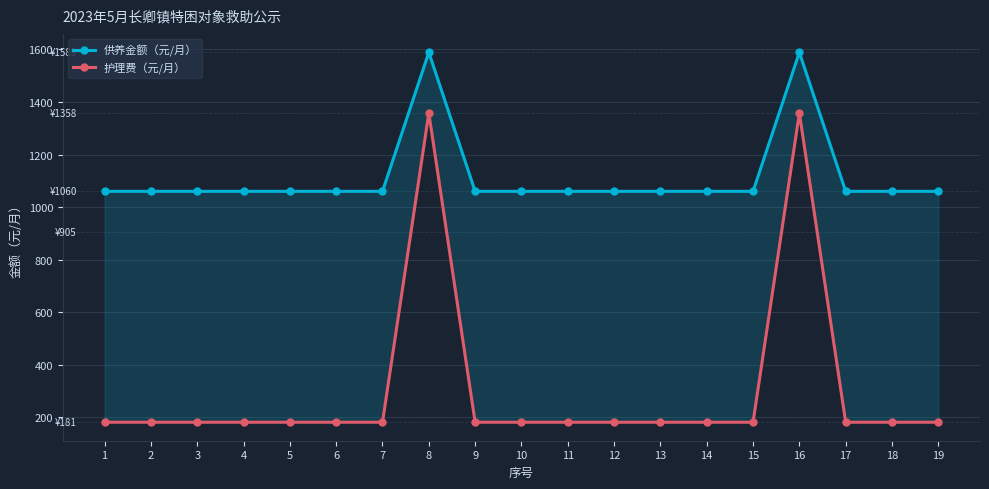

Which series has the widest spread of values?

护理费（元/月）